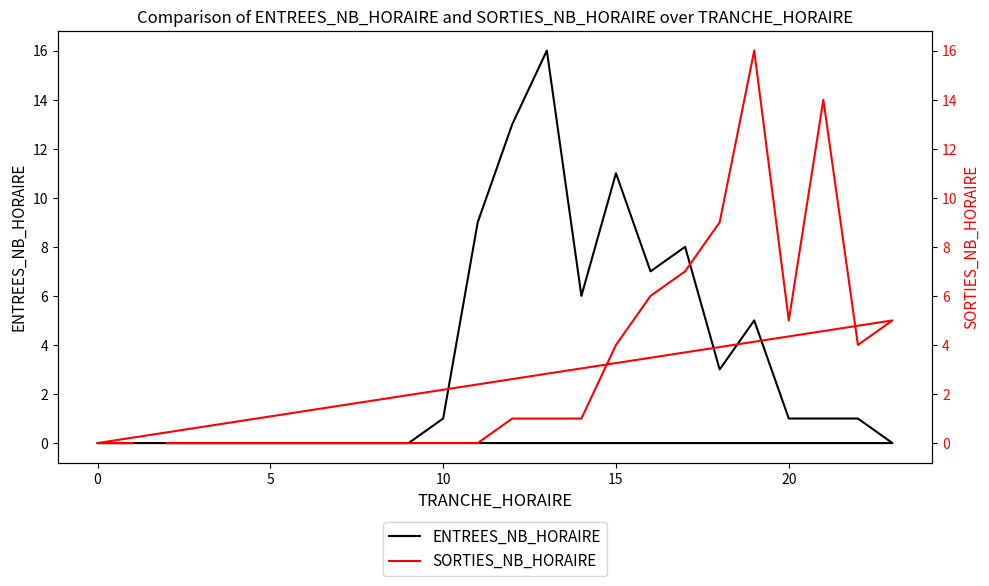

True or false: ENTREES_NB_HORAIRE and SORTIES_NB_HORAIRE cross at least once.

True